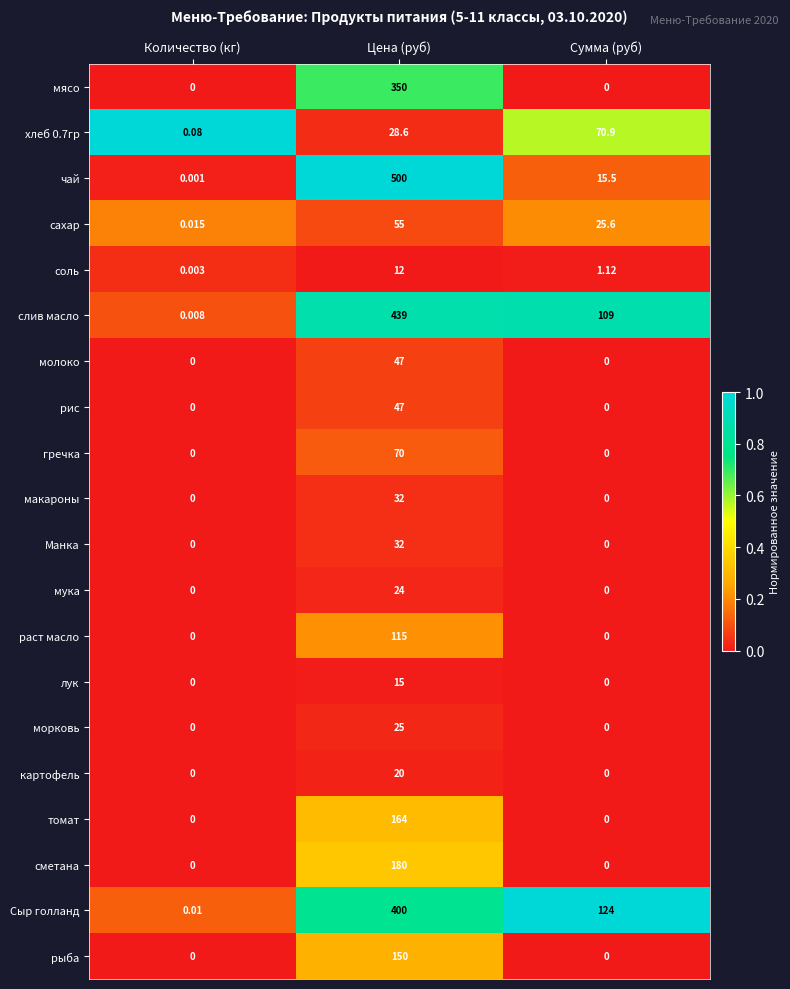

Rank the categories by сахар value from highest to lowest.

Цена (руб), Сумма (руб), Количество (кг)